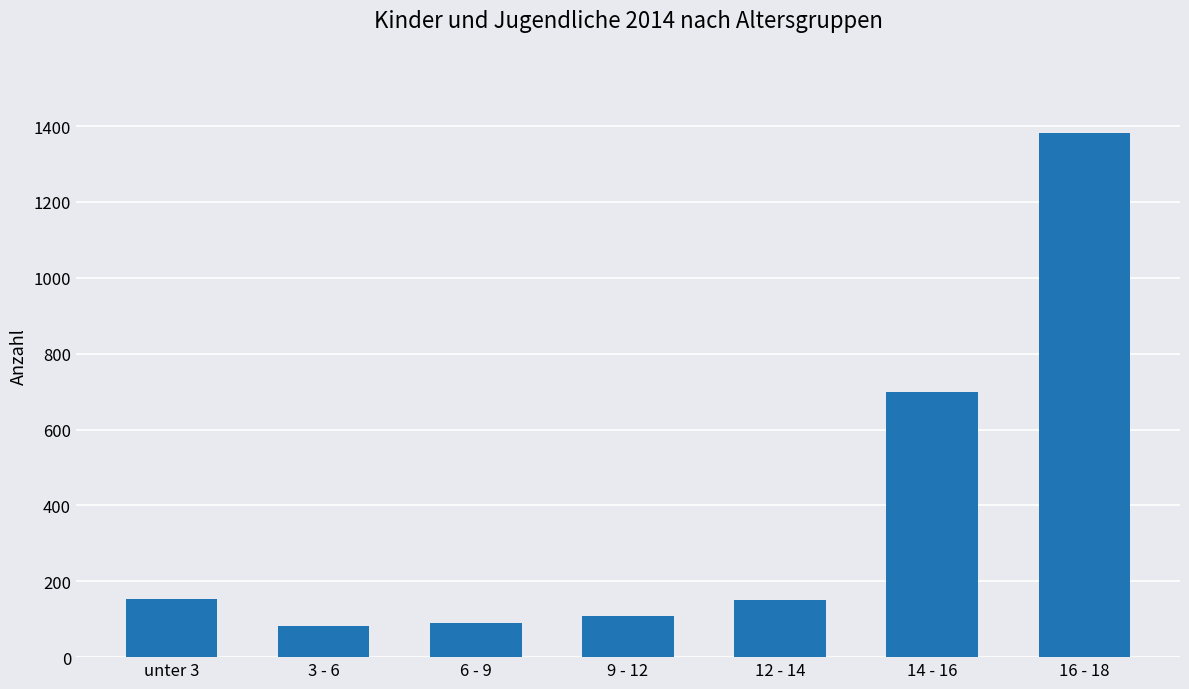

What is the sum of the values at 6 - 9 and 3 - 6?

174